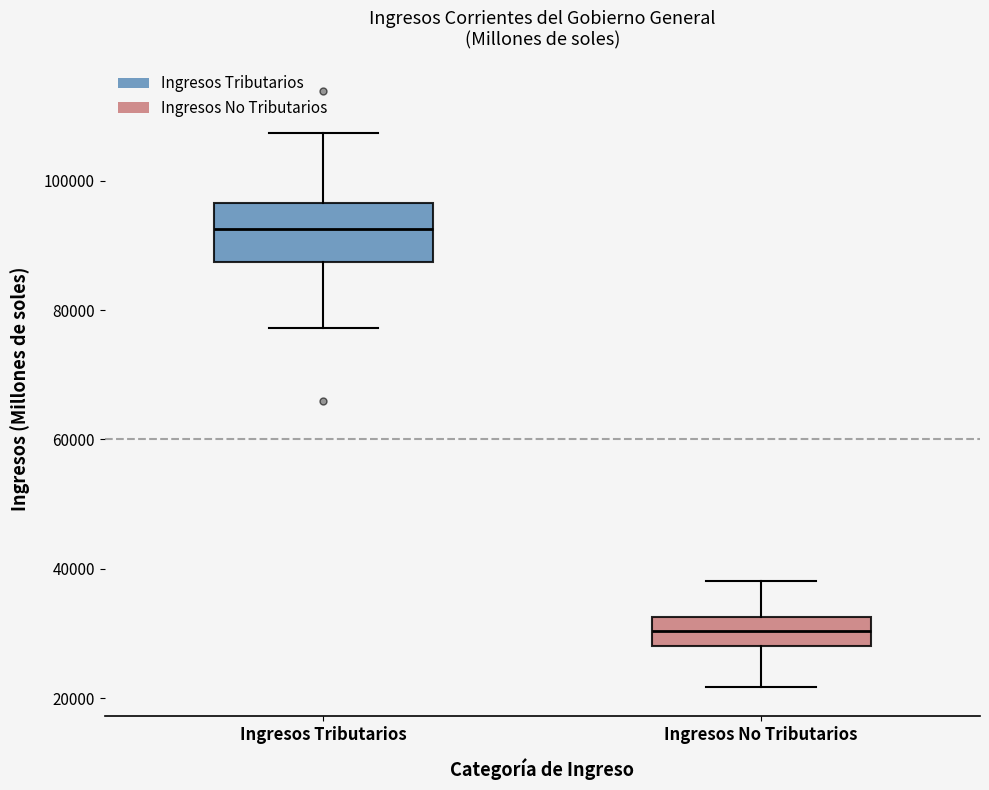

Which box is the tallest, from its lower edge to its upper edge?

Ingresos Tributarios